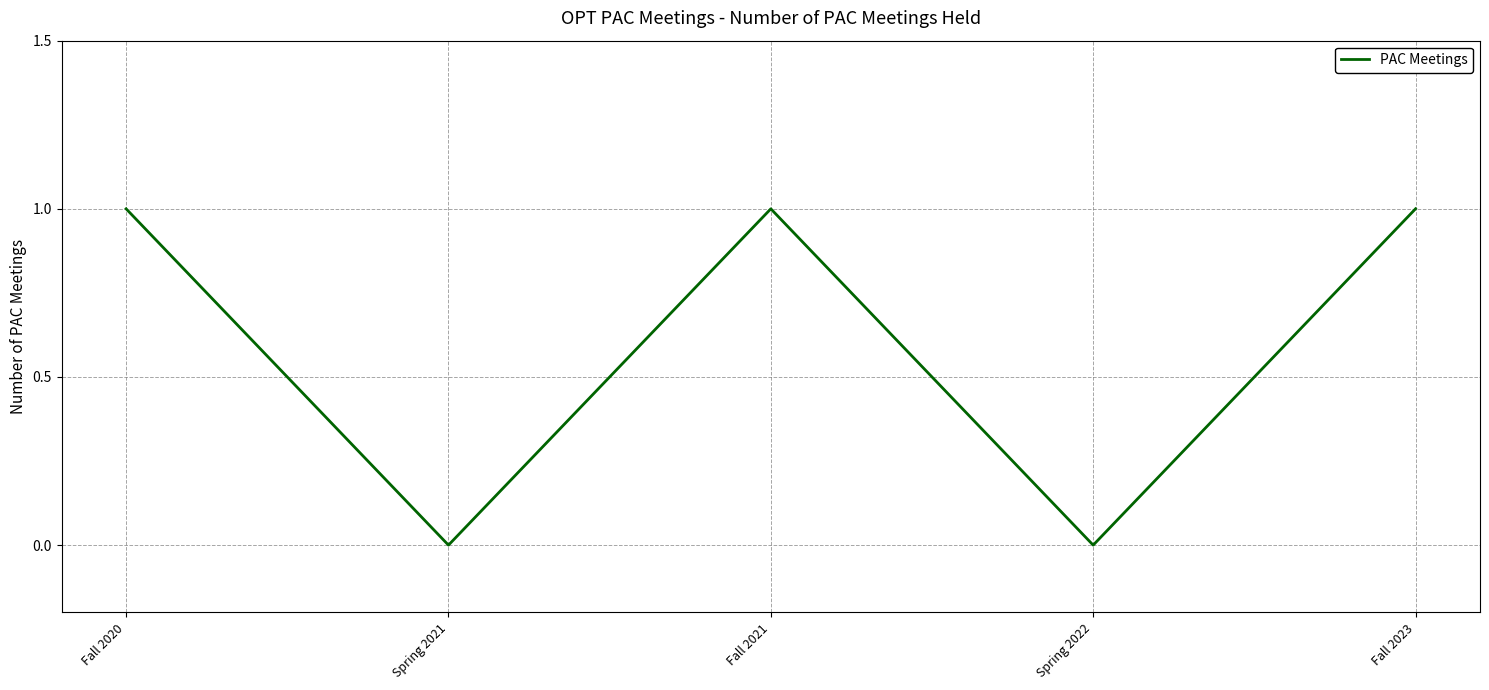

Reading left to right, transcribe all the data shown in this chart.

Fall 2020=1	Spring 2021=0	Fall 2021=1	Spring 2022=0	Fall 2023=1